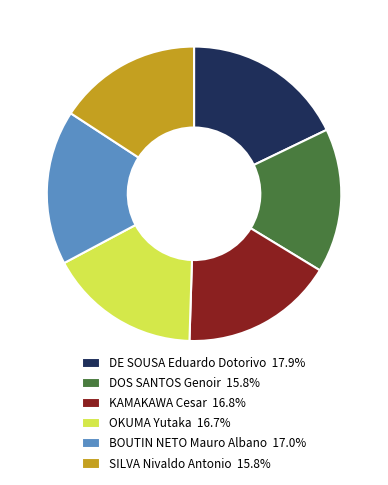

Combined, do BOUTIN NETO Mauro Albano 17.0% and OKUMA Yutaka 16.7% account for over 50%?

No